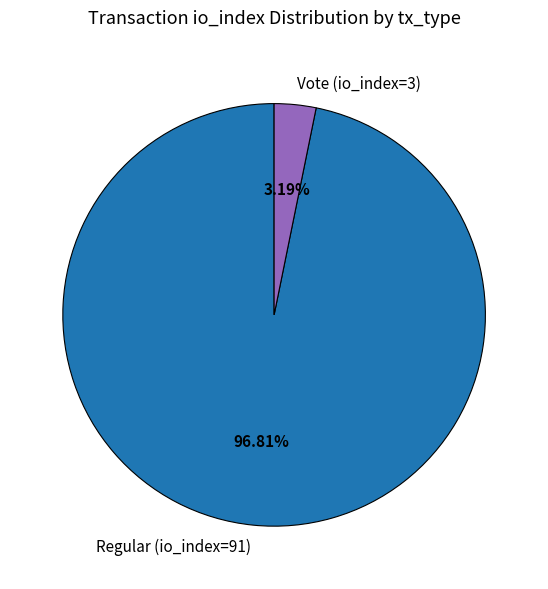

Combined, what portion of the pie is Regular (io_index=91) and Vote (io_index=3)?

100.0%